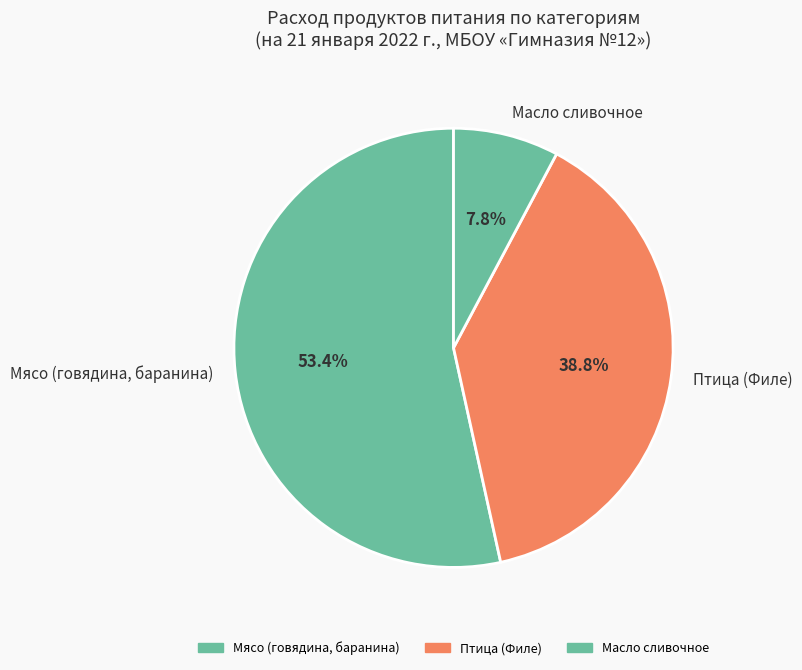

Does Мясо (говядина, баранина) represent more than half of the total?

Yes